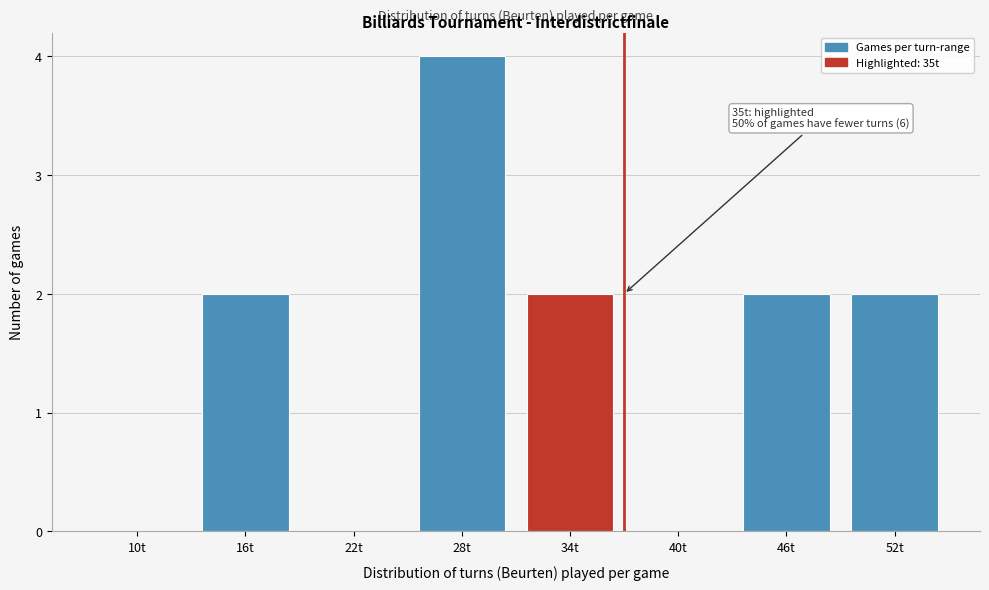

Reading left to right, what are all the values shown in this chart?

10t=0	16t=2	22t=0	28t=4	34t=2	40t=0	46t=2	52t=2